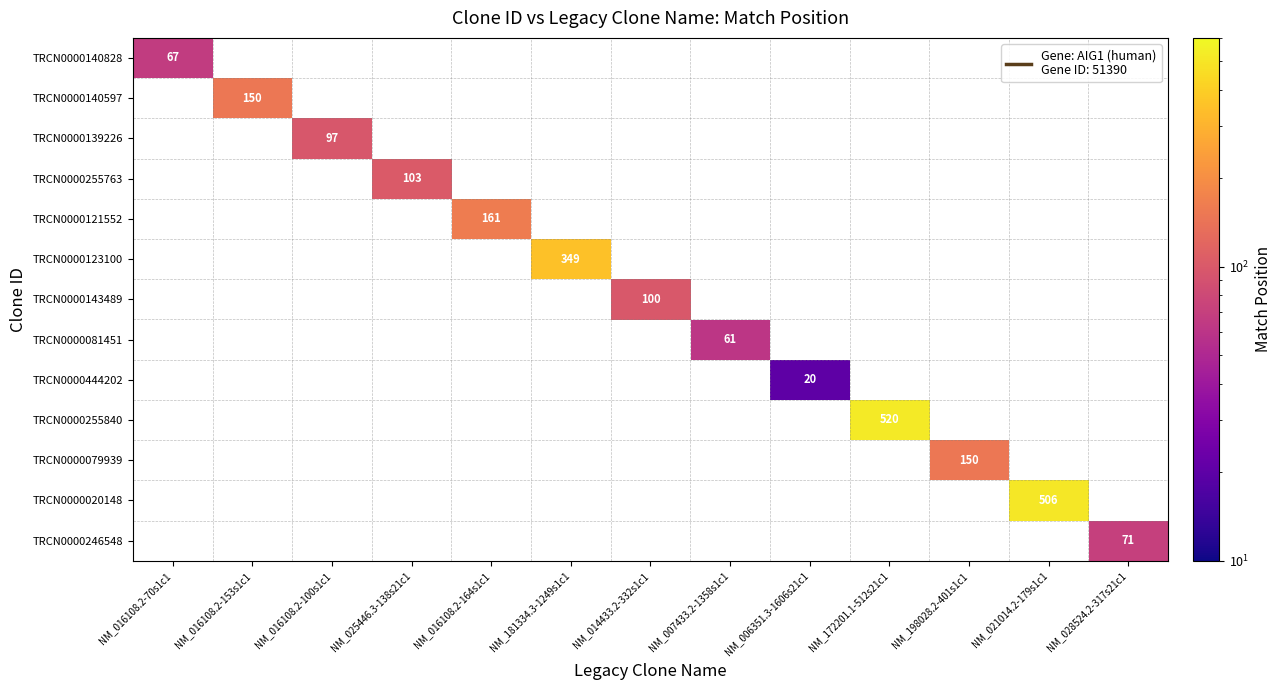

Which category has the lowest value across all series?

NM_006351.3-1606s21c1